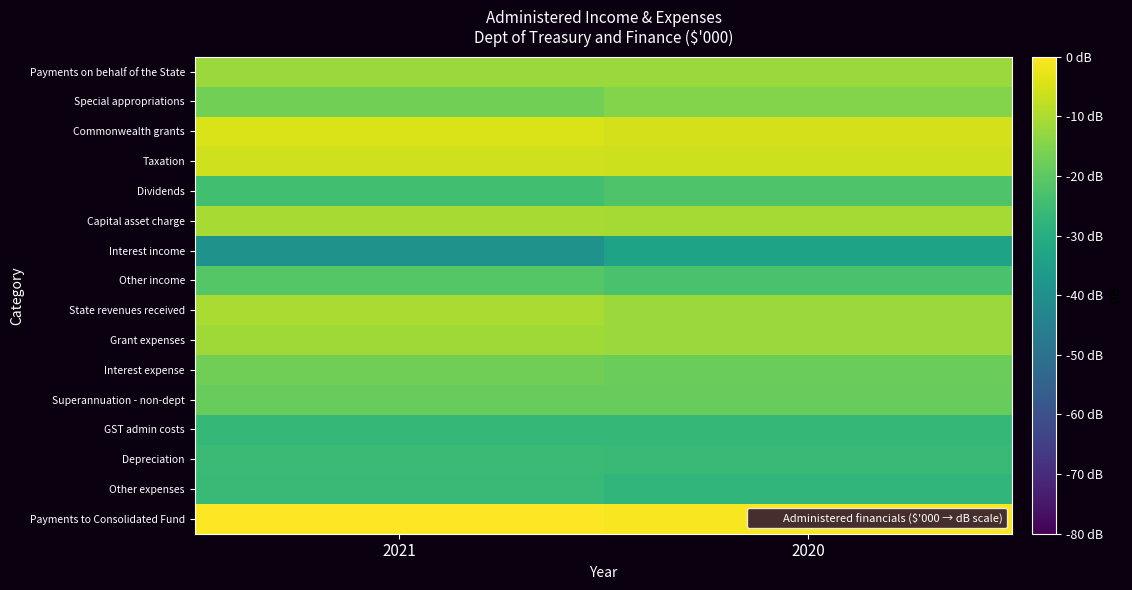

How many categories are shown in the chart?

2